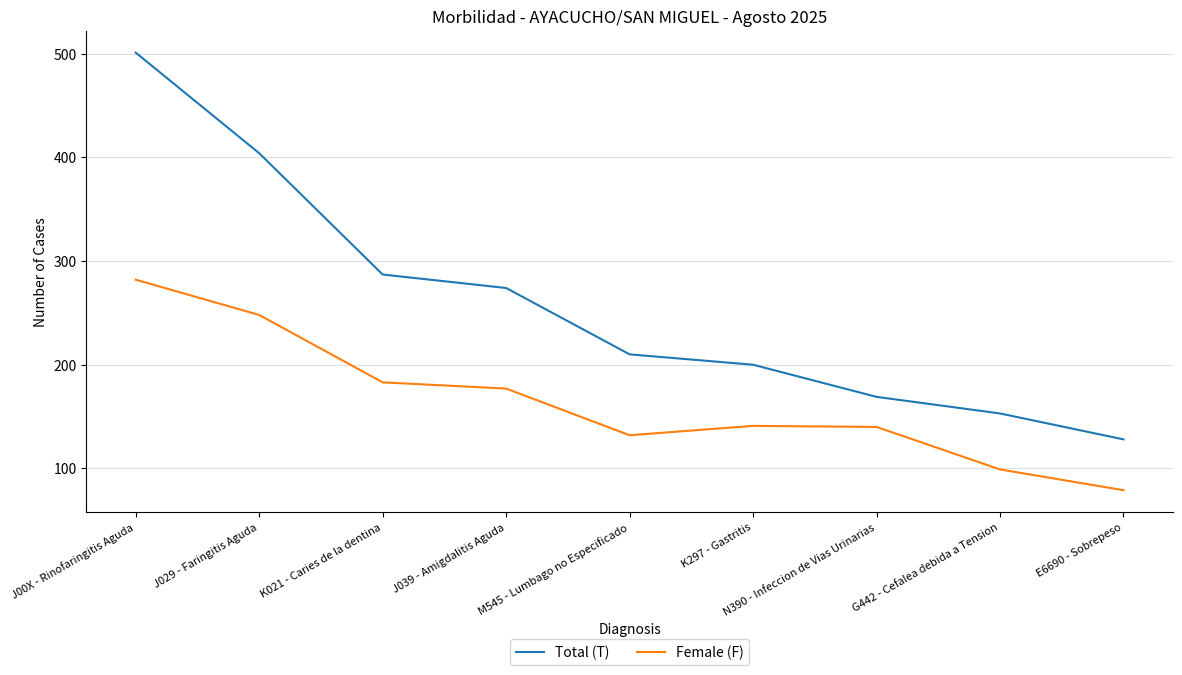

Rank the series at K021 - Caries de la dentina from highest to lowest value.

Total (T), Female (F)